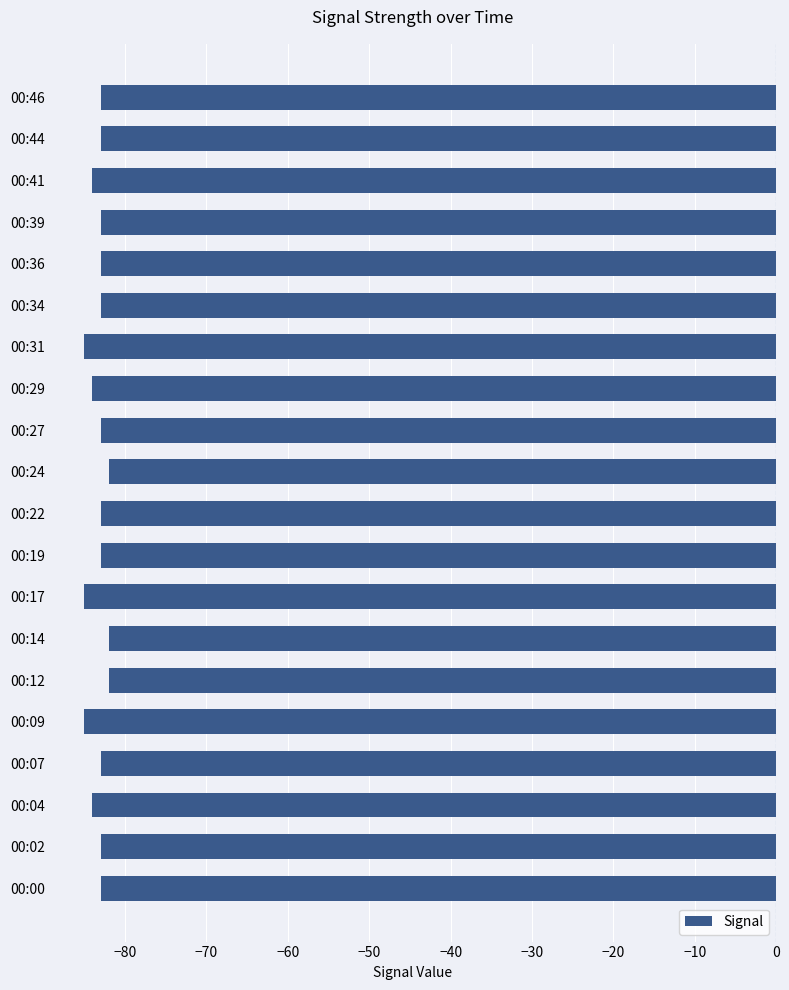

What is the minimum value shown in the chart?

-85